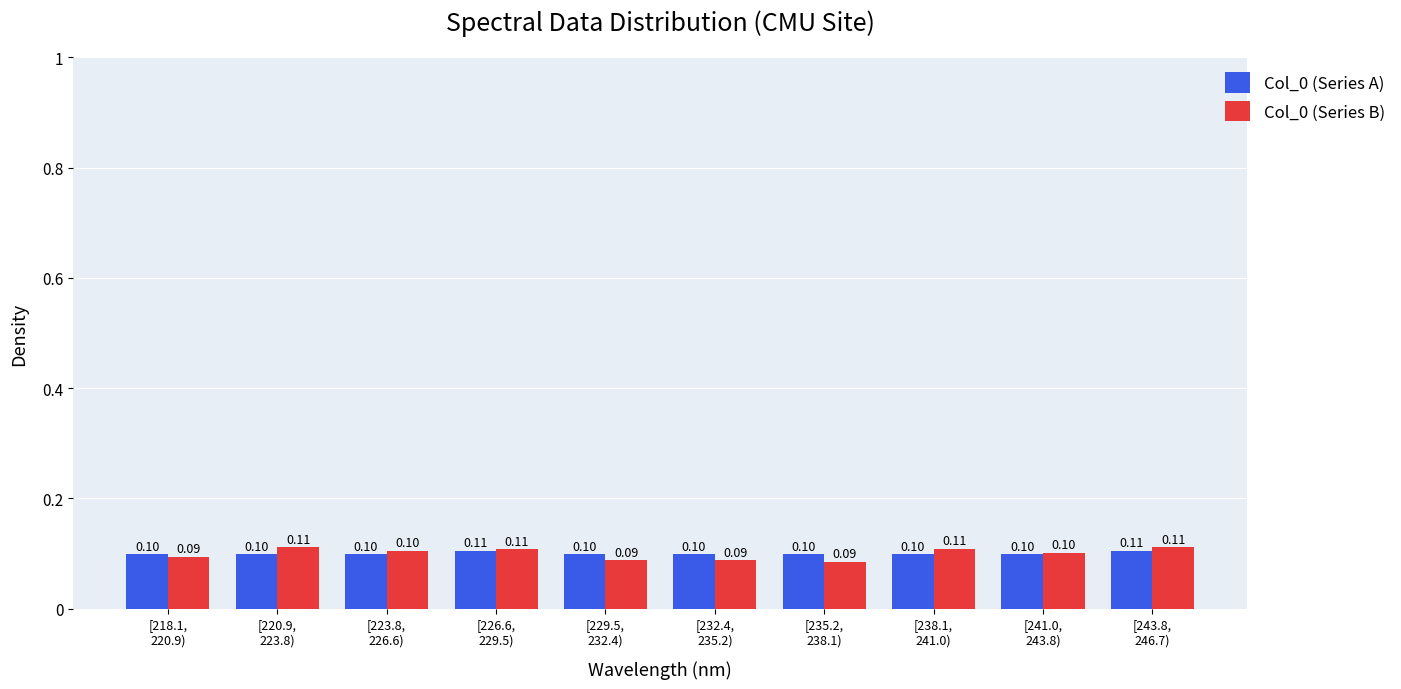

What is the sum of all Col_0 (Series B) values?

1.0